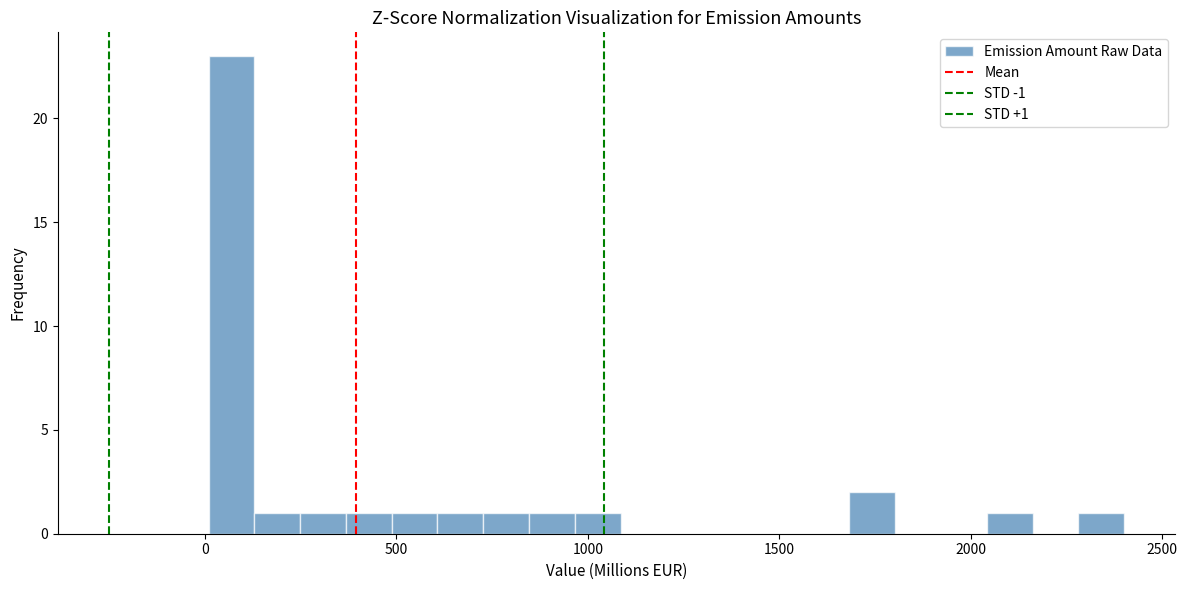

Around what value on the x-axis is the tallest bar? Give the approximate position of its centre, as read against the axis.

50